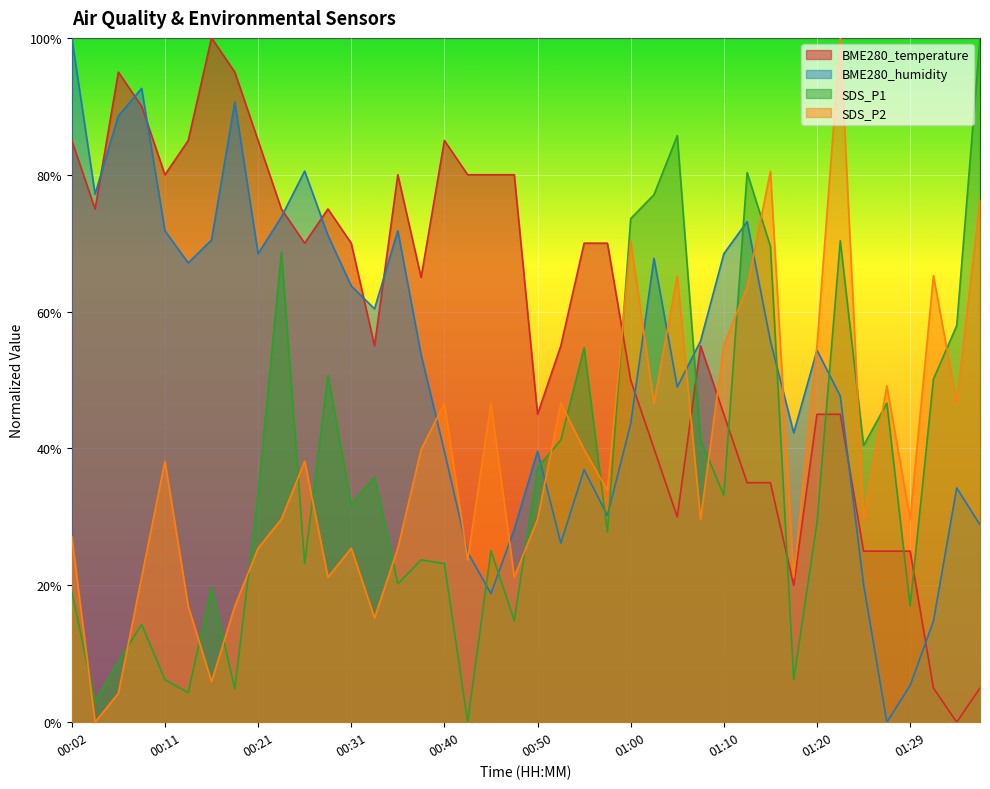

At 00:02, list the series in order from largest to smallest.

BME280_humidity, BME280_temperature, SDS_P2, SDS_P1